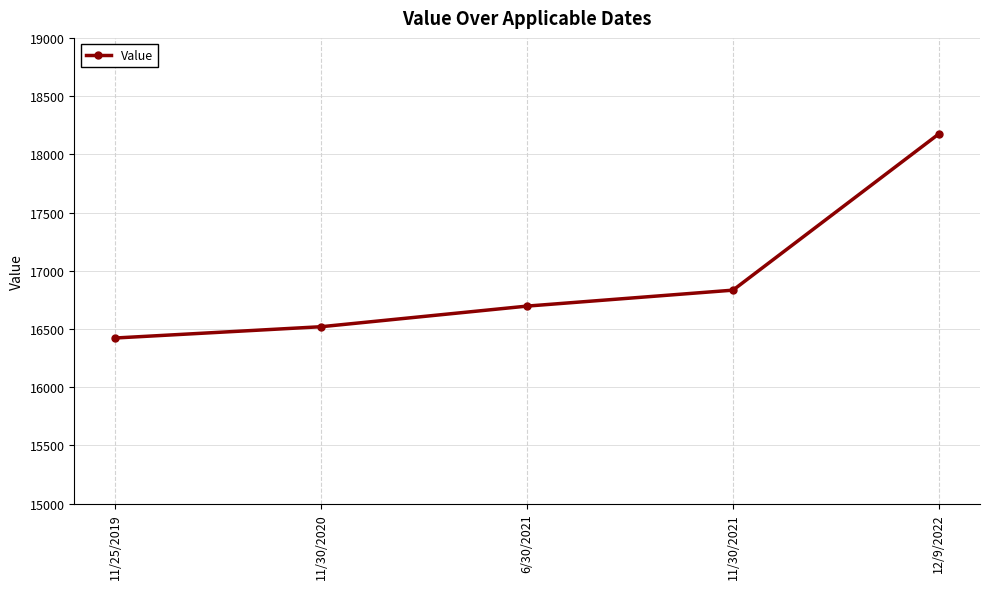

Is it true that the value at 11/30/2021 is 16833?

True